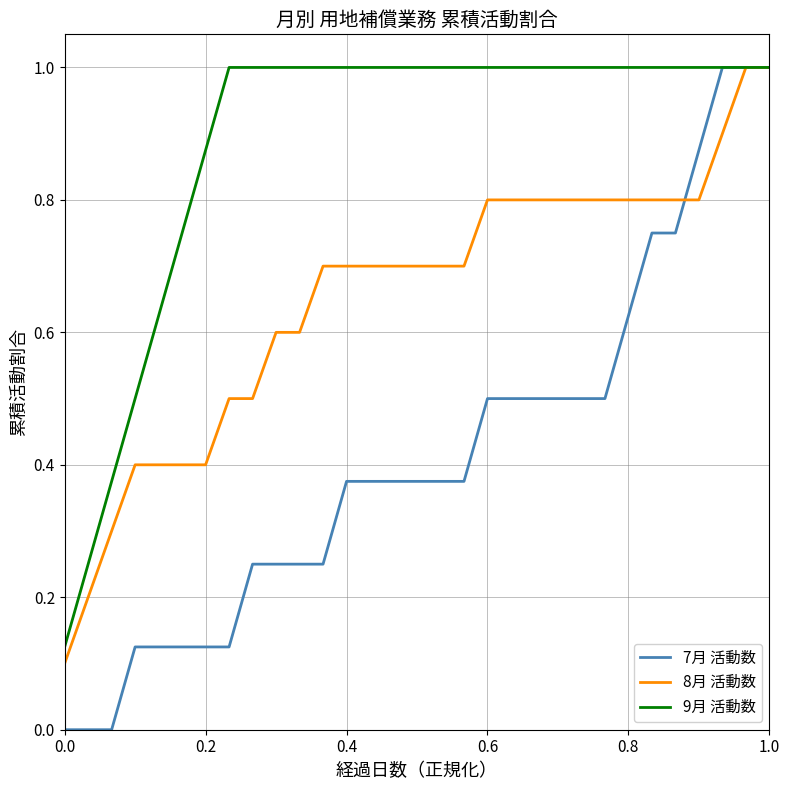

What is the maximum value for 8月 活動数?

1.0